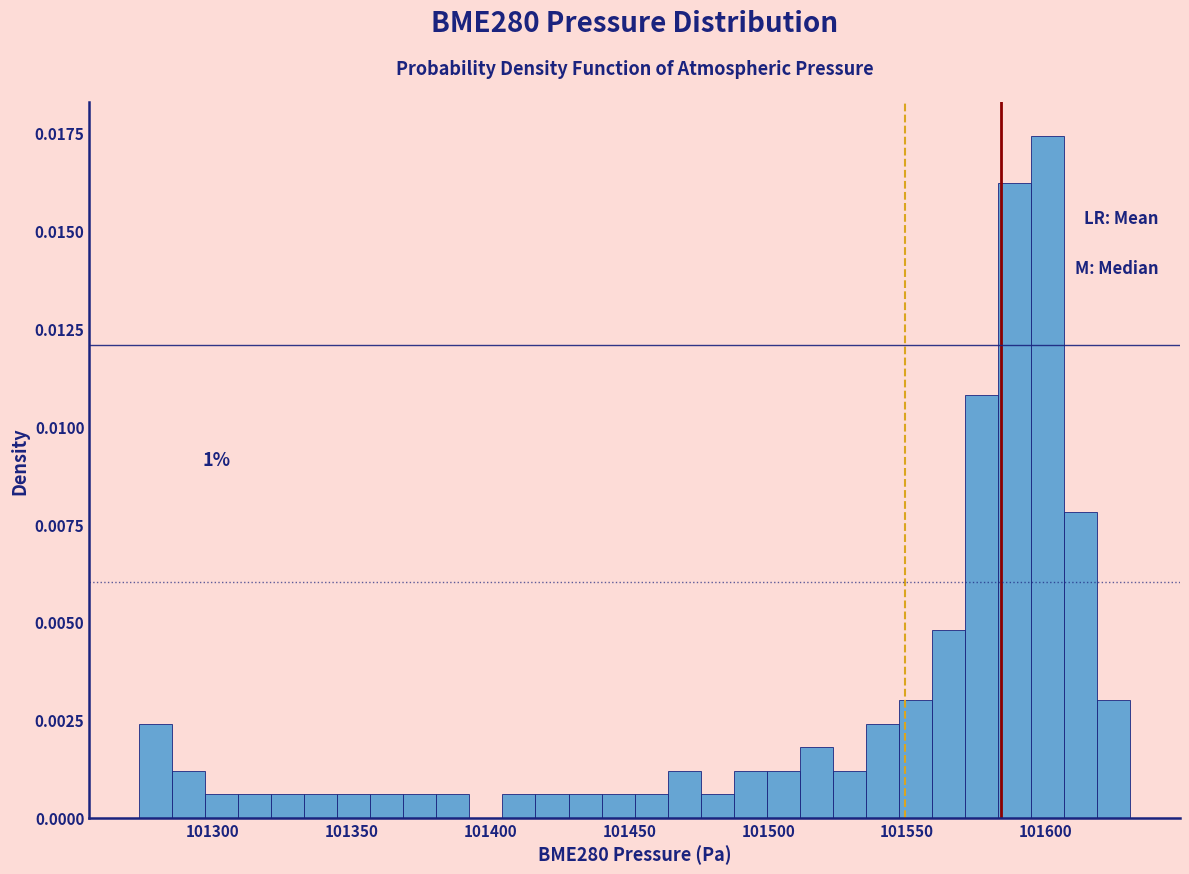

Around what value on the x-axis is the tallest bar? Give the approximate position of its centre, as read against the axis.

101600